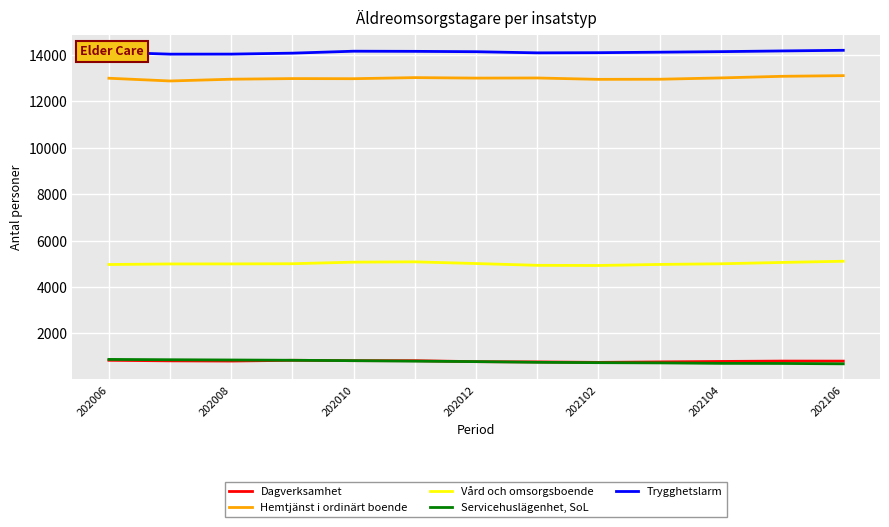

Which series has the largest total across all categories?

Trygghetslarm